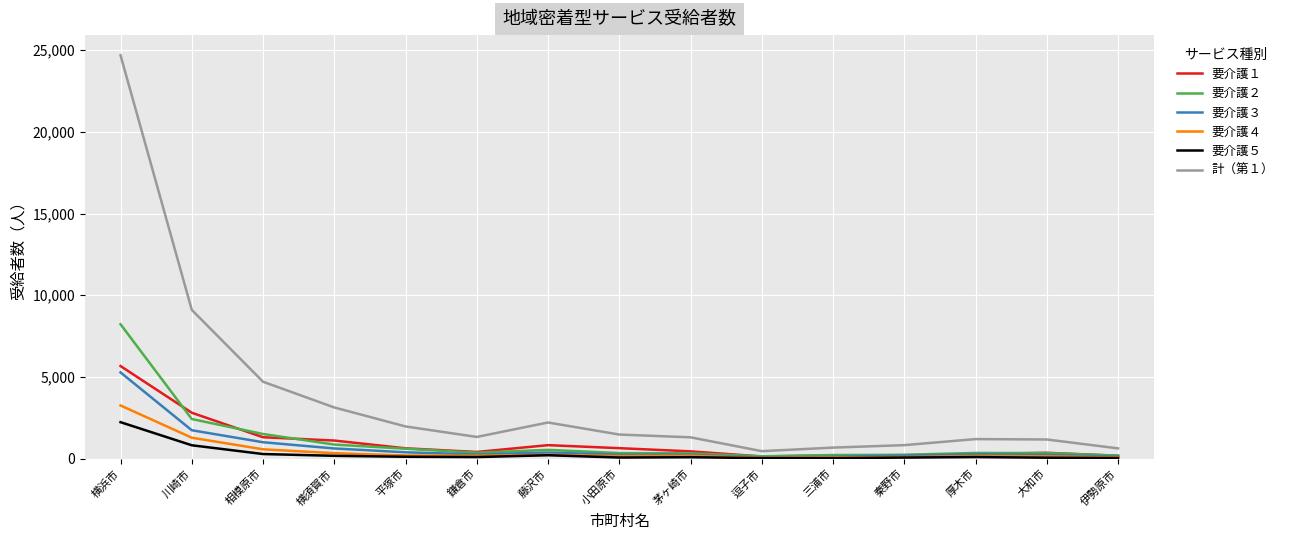

How many lines are shown in the chart?

6